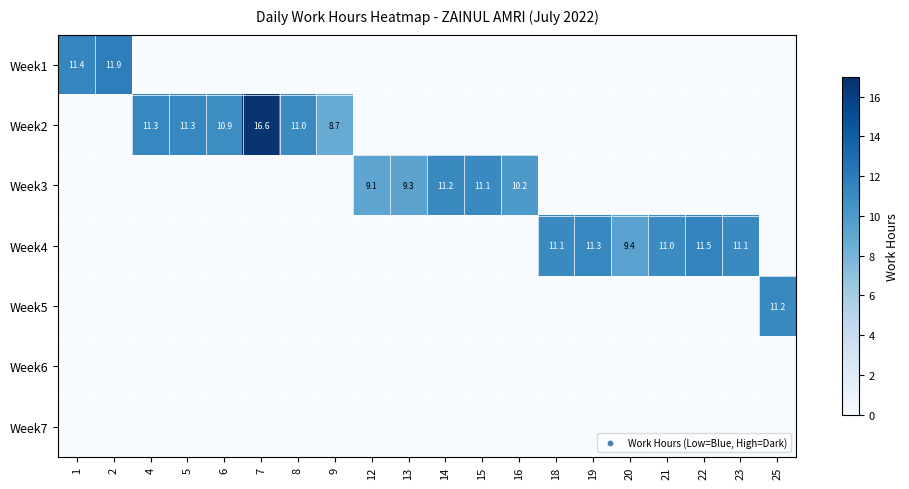

At which category is the sum across all series the highest?

7